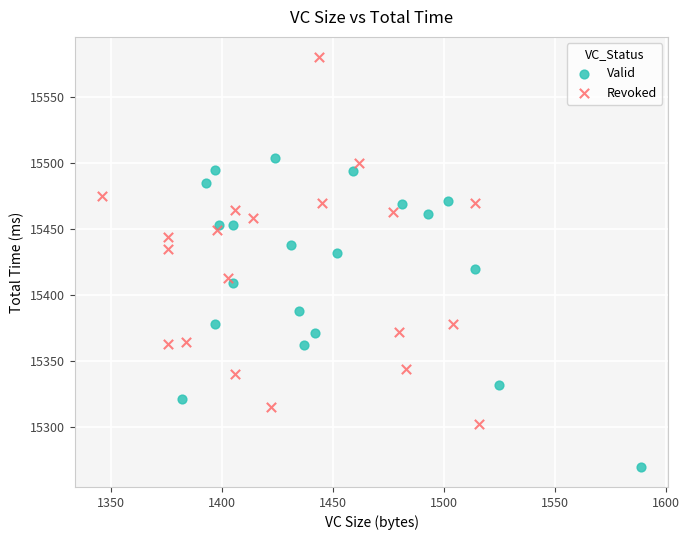

Which series reaches the maximum Y coordinate?

Revoked